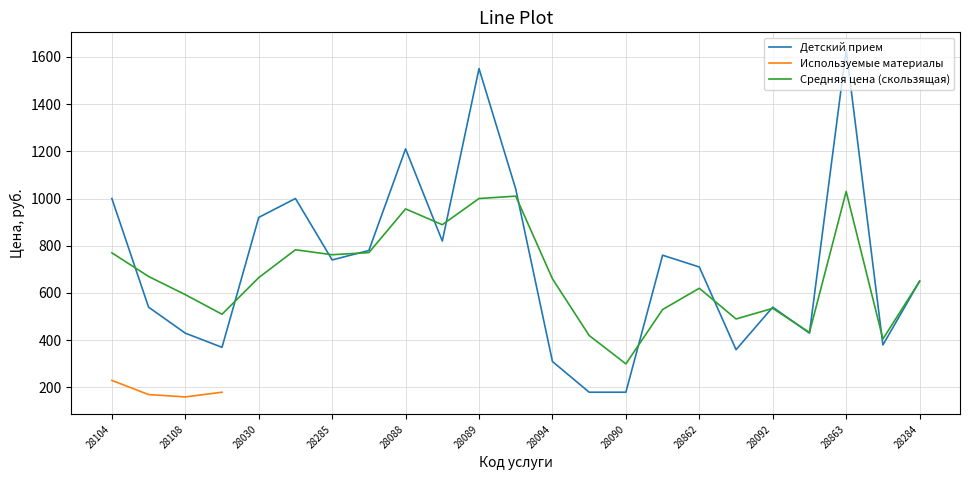

How many values in the Средняя цена (скользящая) series exceed 660?

11